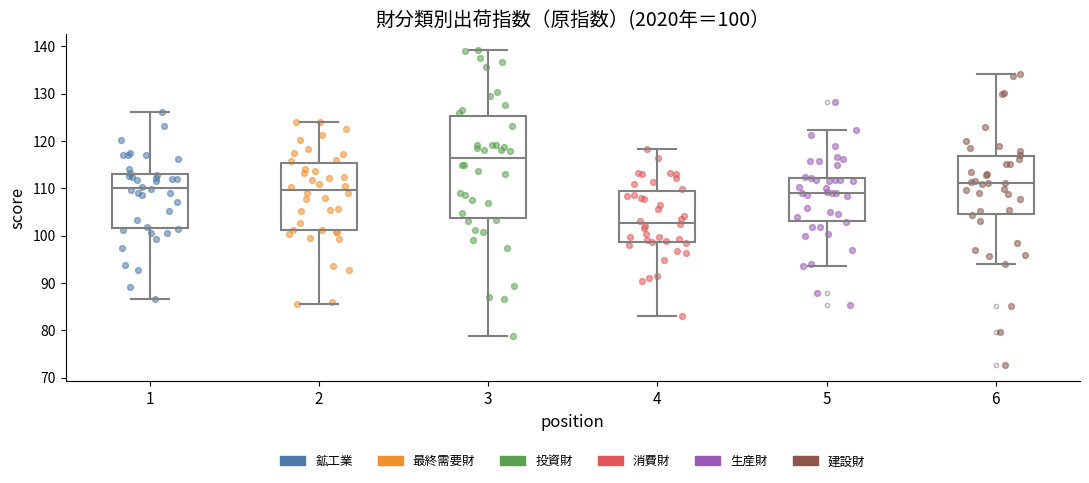

Which box has the highest median line?

3